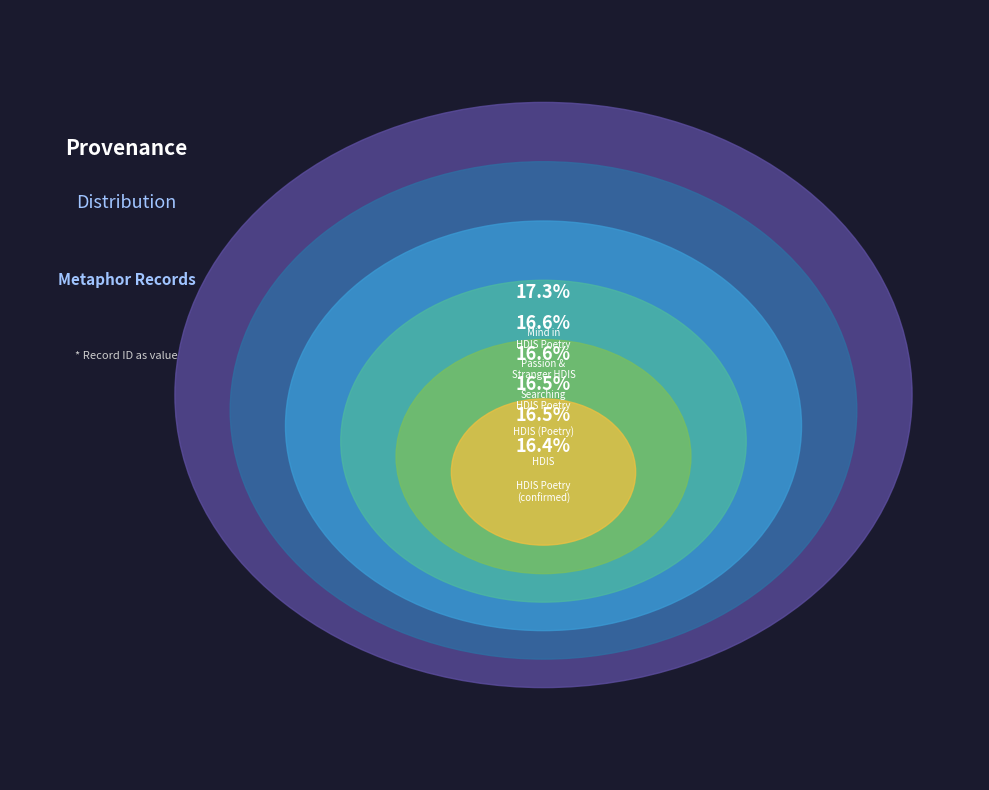

Between HDIS (Poetry) and Searching in HDIS (Poetry), which is larger?

Searching in HDIS (Poetry)